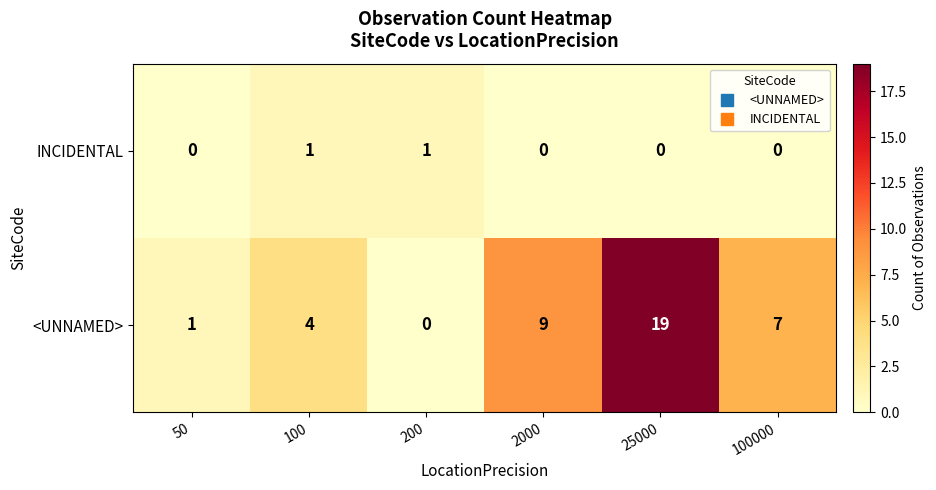

What is the sum of all <UNNAMED> values?

40